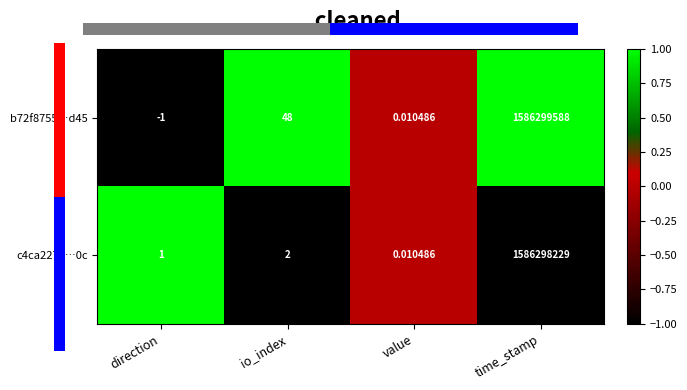

Which has a higher value, io_index or direction?

io_index